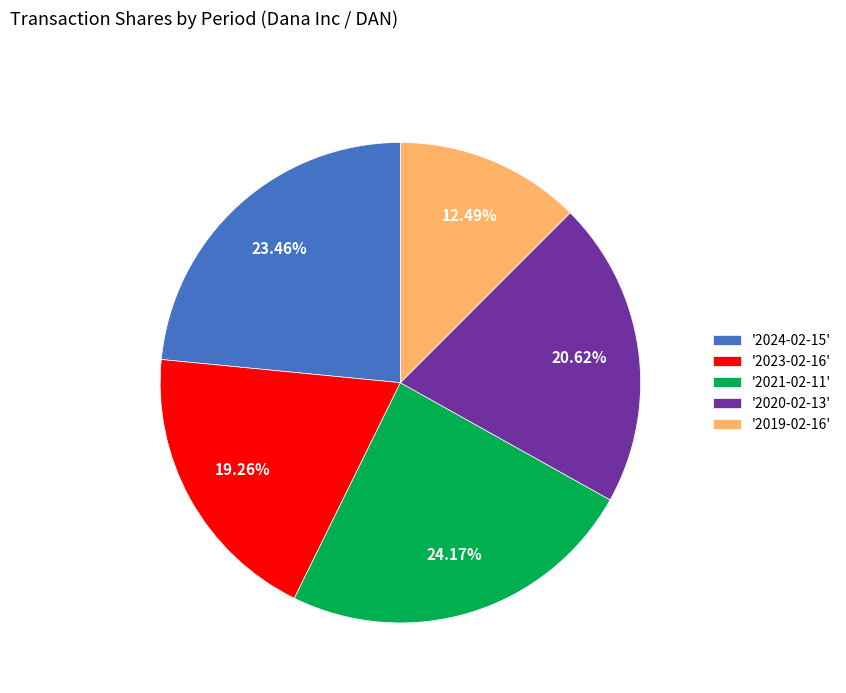

Is there any slice that represents more than half of the pie?

No